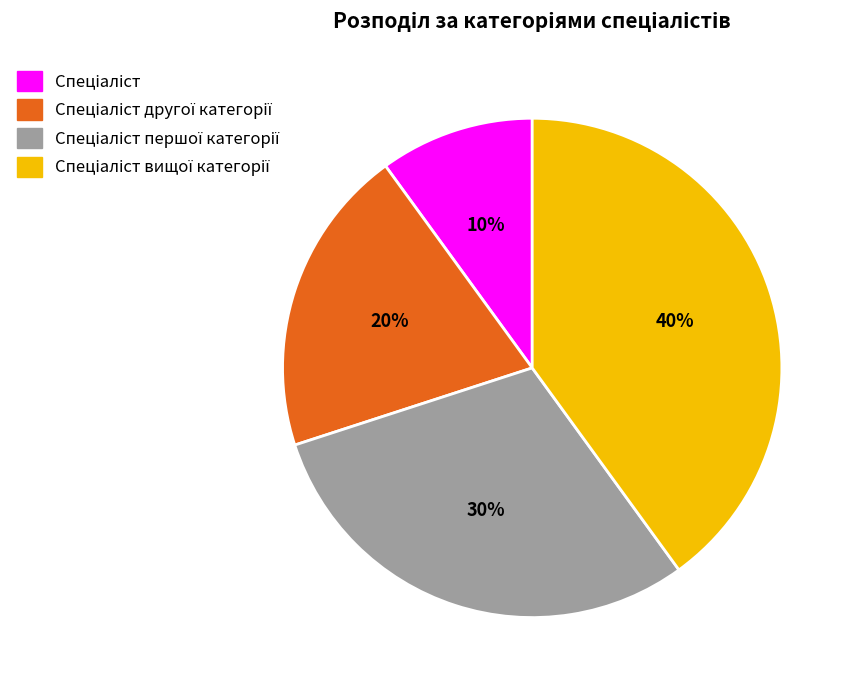

Count the number of slices in the pie.

4